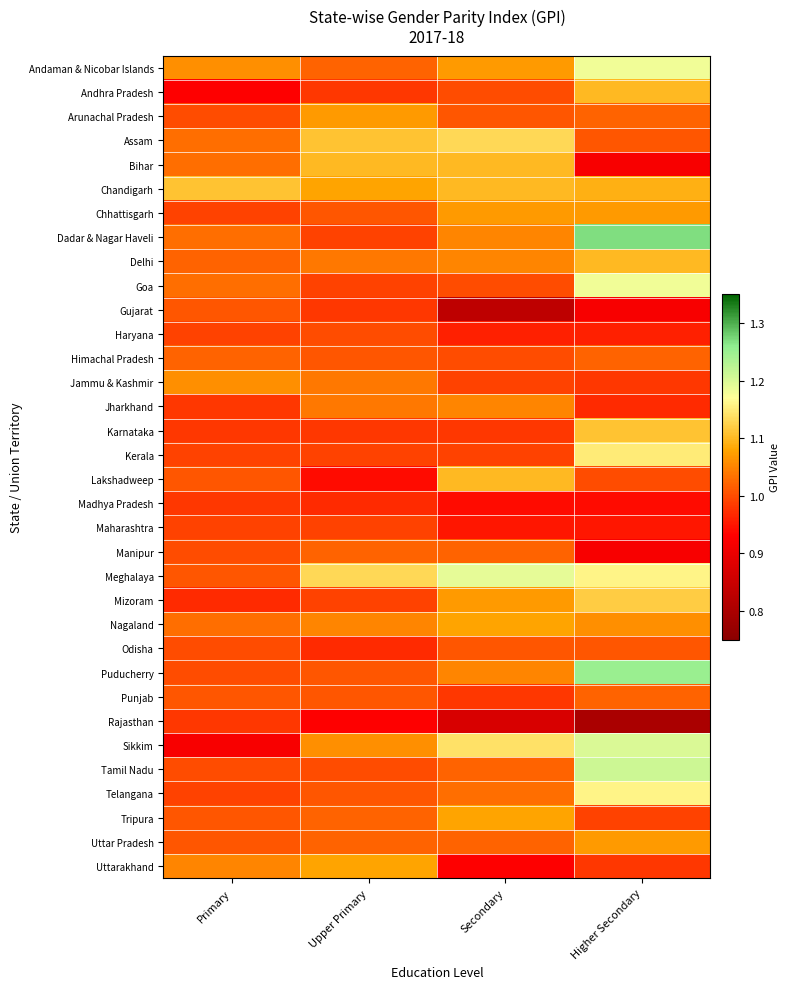

What is the difference between the highest and lowest values at Primary?

0.2